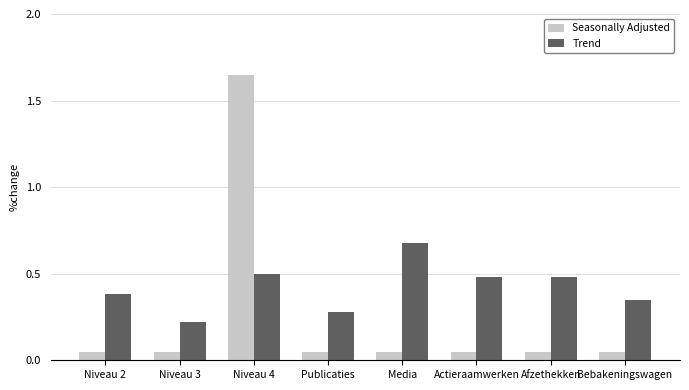

Which series has the largest range (max minus min)?

Seasonally Adjusted